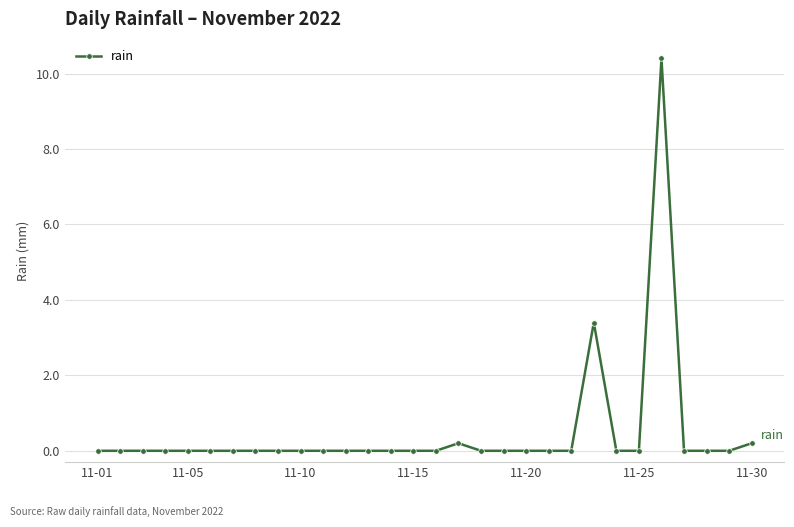

What is the difference between the second highest and second lowest values?

3.4